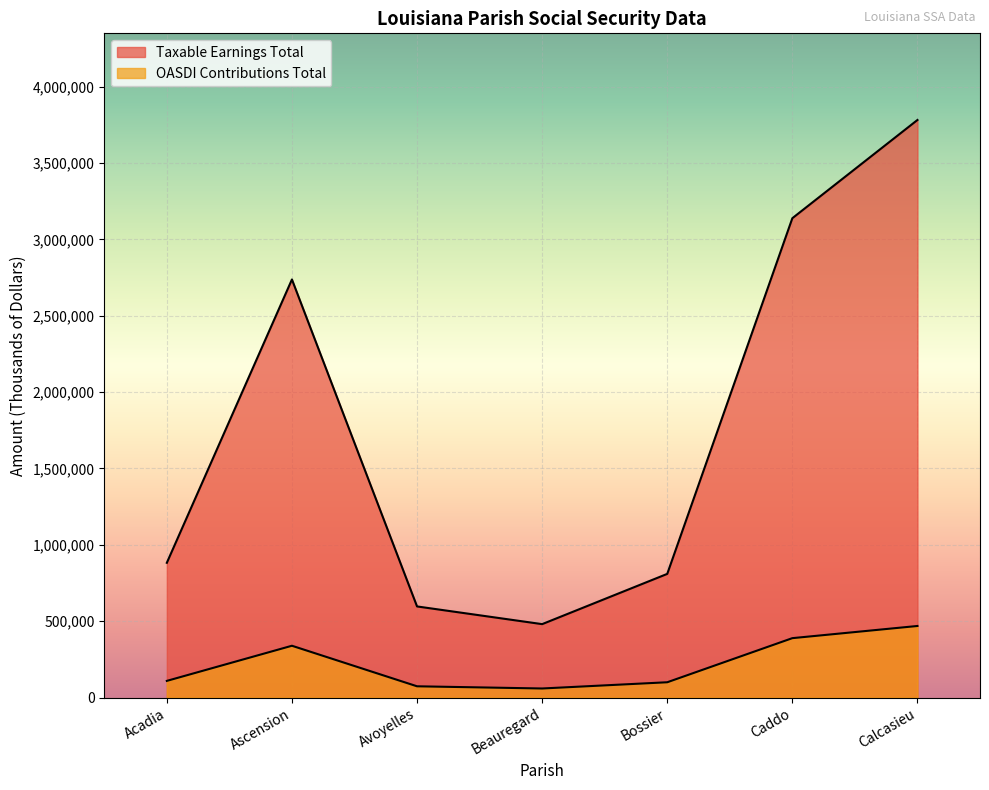

Reading left to right, what are all the values shown in this chart?

Taxable Earnings Total: Acadia=882552	Ascension=2737430	Avoyelles=596841	Beauregard=480953	Bossier=809890	Caddo=3138567	Calcasieu=3781563
OASDI Contributions Total: Acadia=109436	Ascension=339441	Avoyelles=74008	Beauregard=59638	Bossier=100426	Caddo=389182	Calcasieu=468914